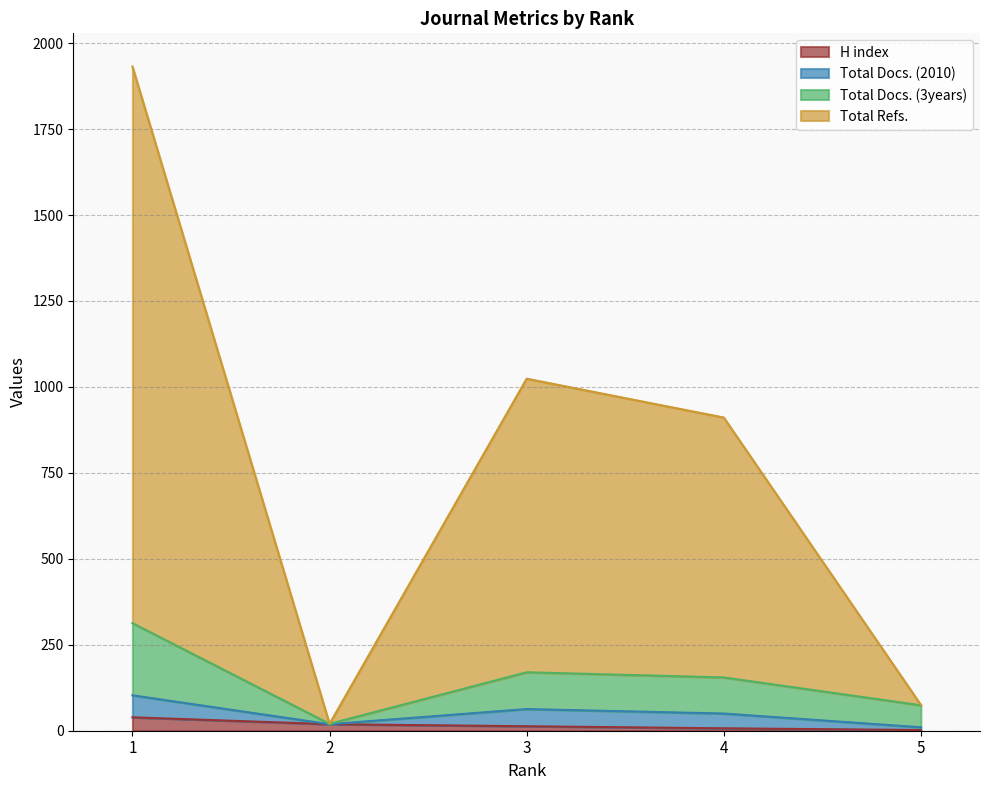

True or false: H index and Total Refs. intersect in this chart.

False